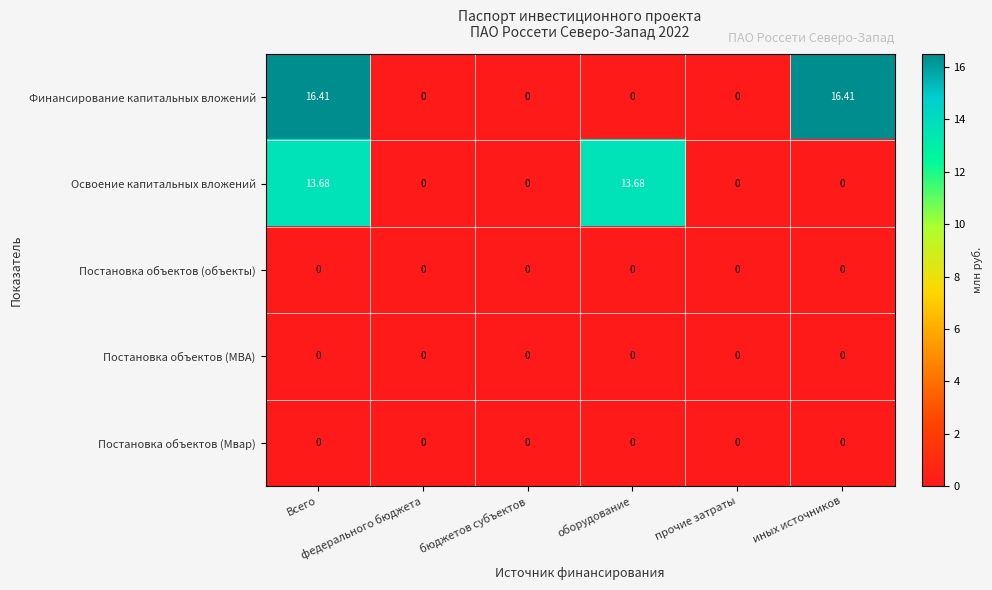

Which series has the largest total across all categories?

Финансирование капитальных вложений